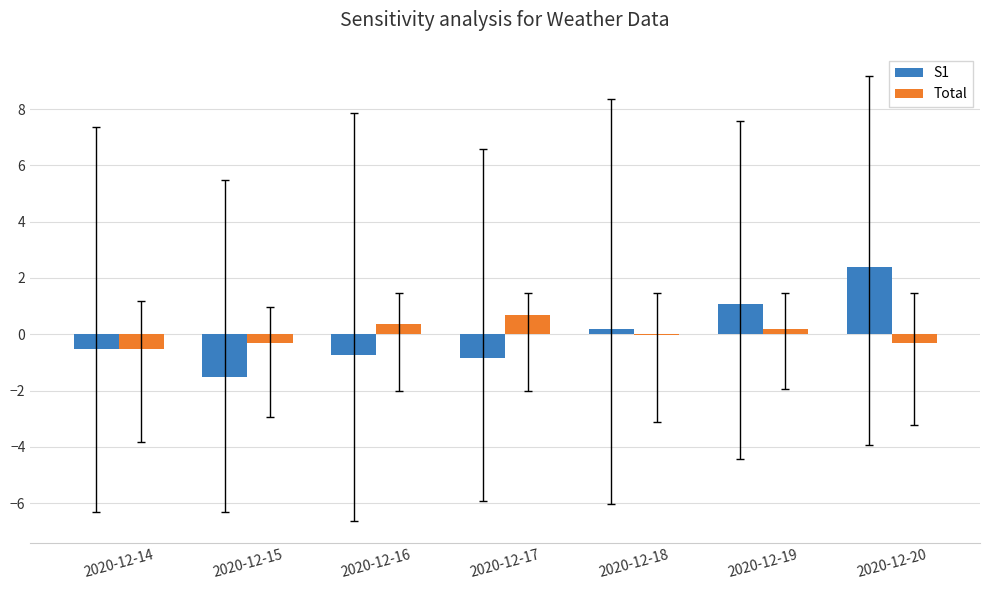

How many groups of bars are there?

7